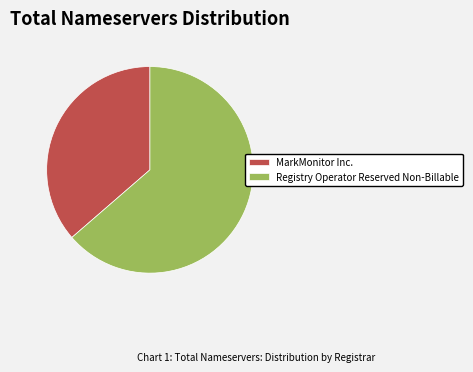

Between Registry Operator Reserved Non-Billable and MarkMonitor Inc., which is larger?

Registry Operator Reserved Non-Billable